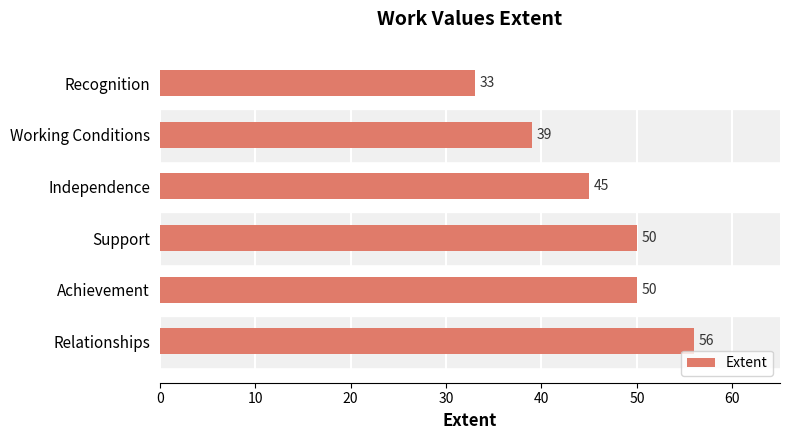

What is the change in value from Independence to Working Conditions?

-6